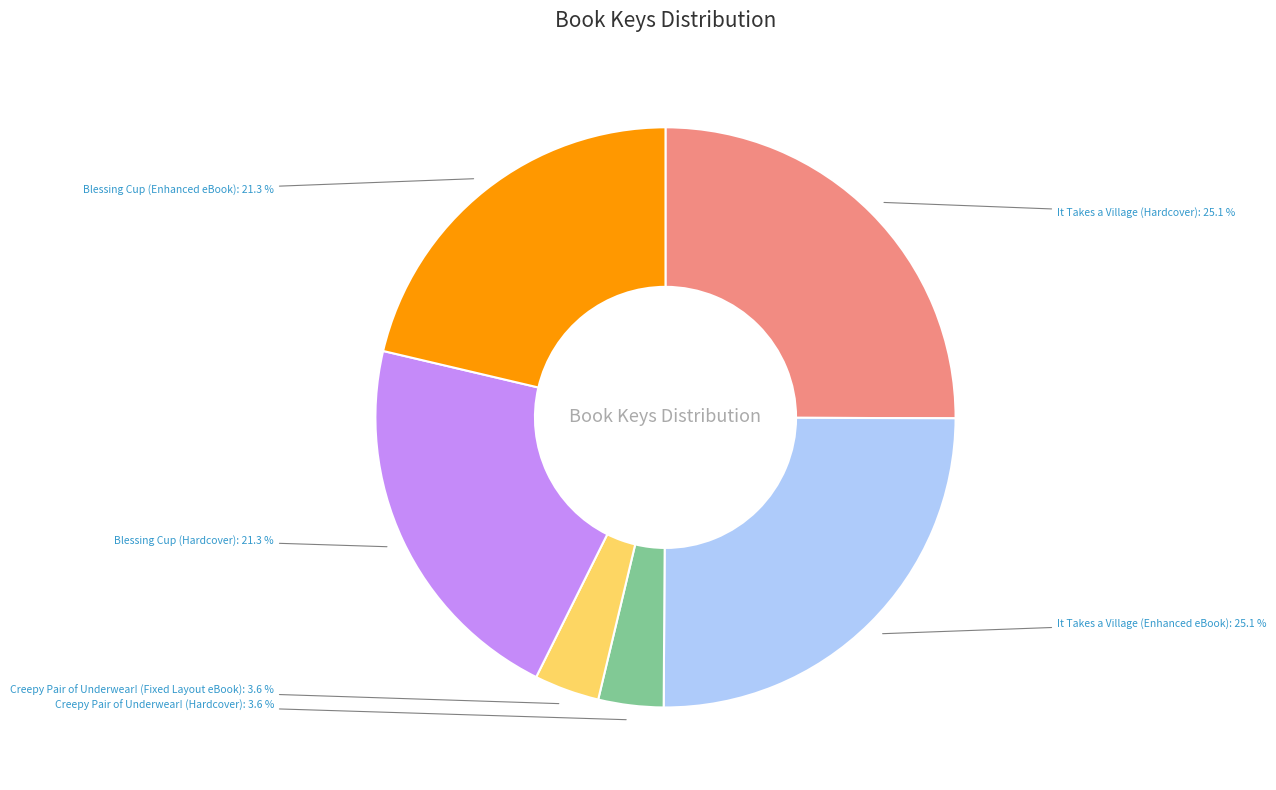

Is there any slice that represents more than half of the pie?

No